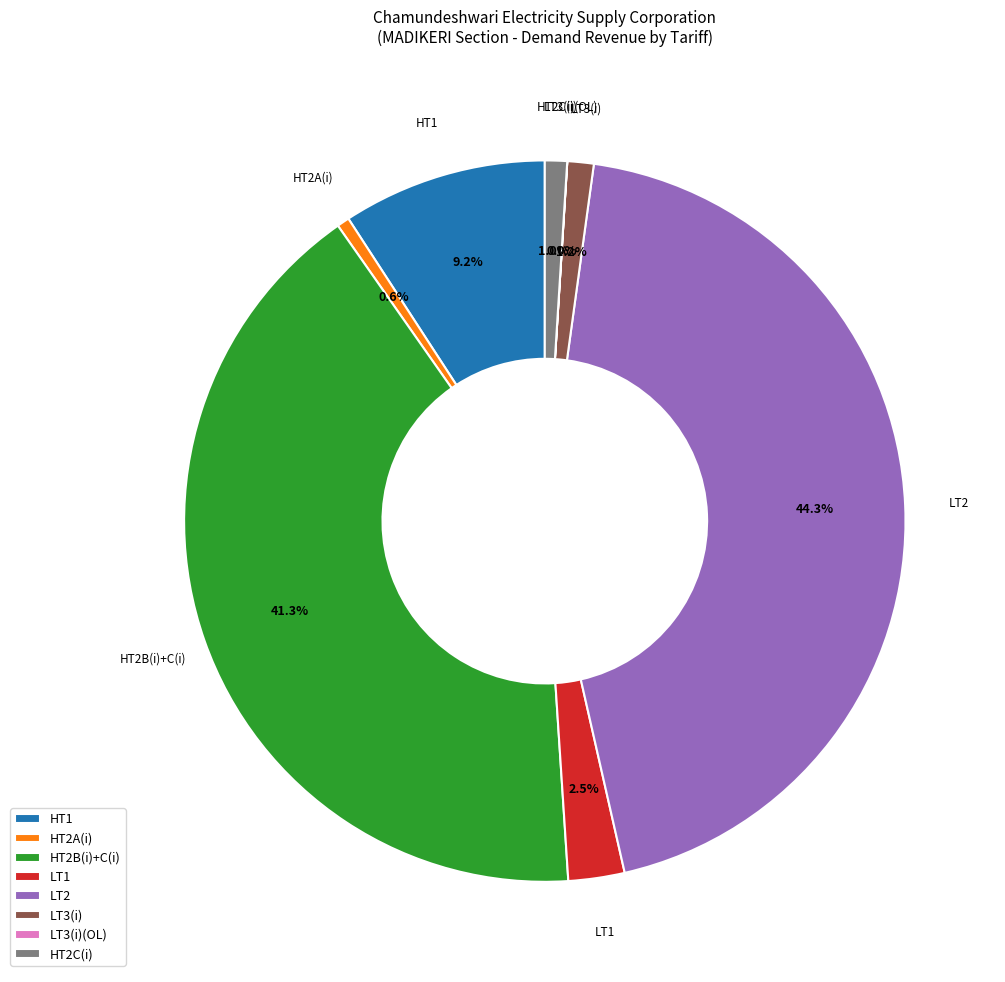

Combined, what portion of the pie is LT1 and HT2C(i)?

3.5%